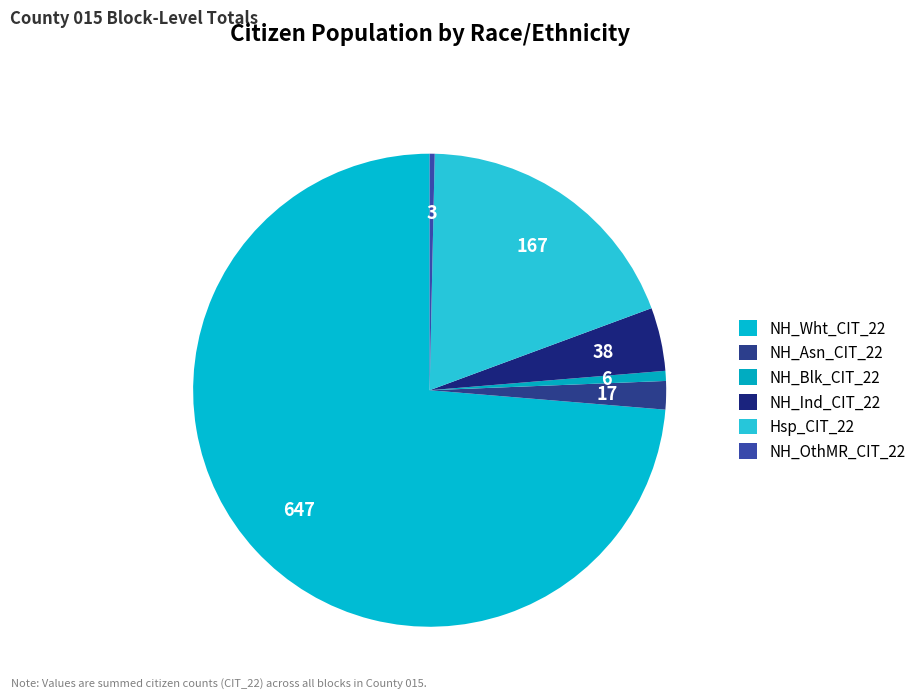

How many segments does this pie chart have?

6